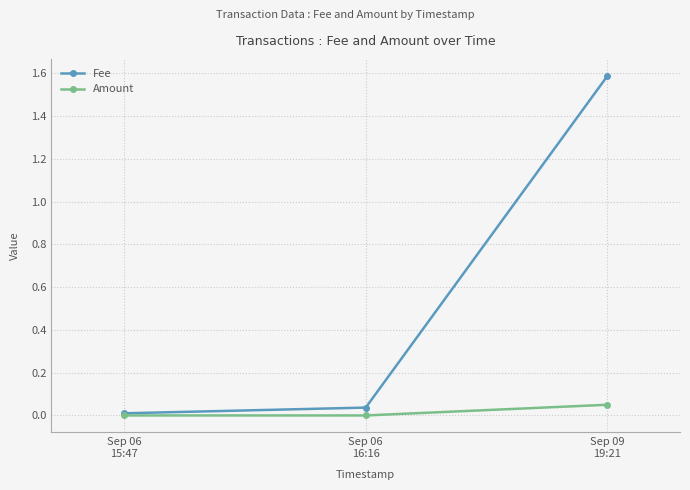

Rank the series by their maximum value, from lowest to highest.

Amount, Fee